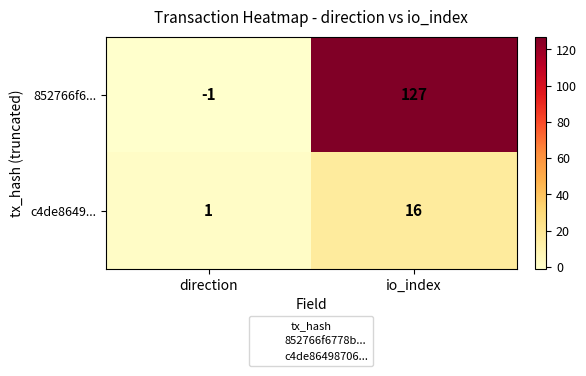

Where is c4de8649... nearest to the value 8?

direction